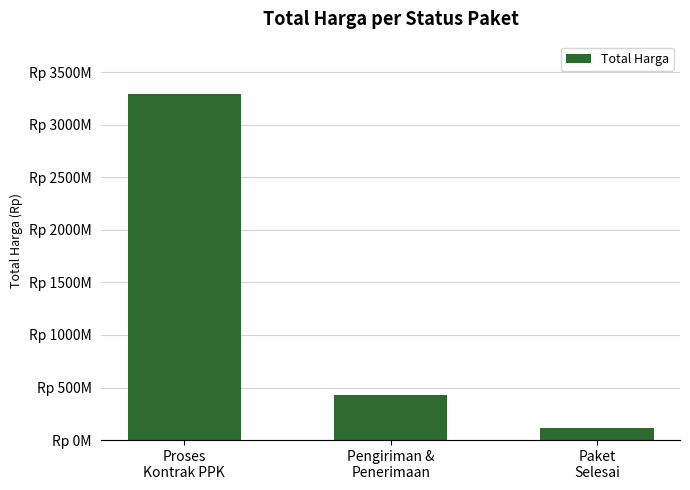

Are the bars horizontal?

No